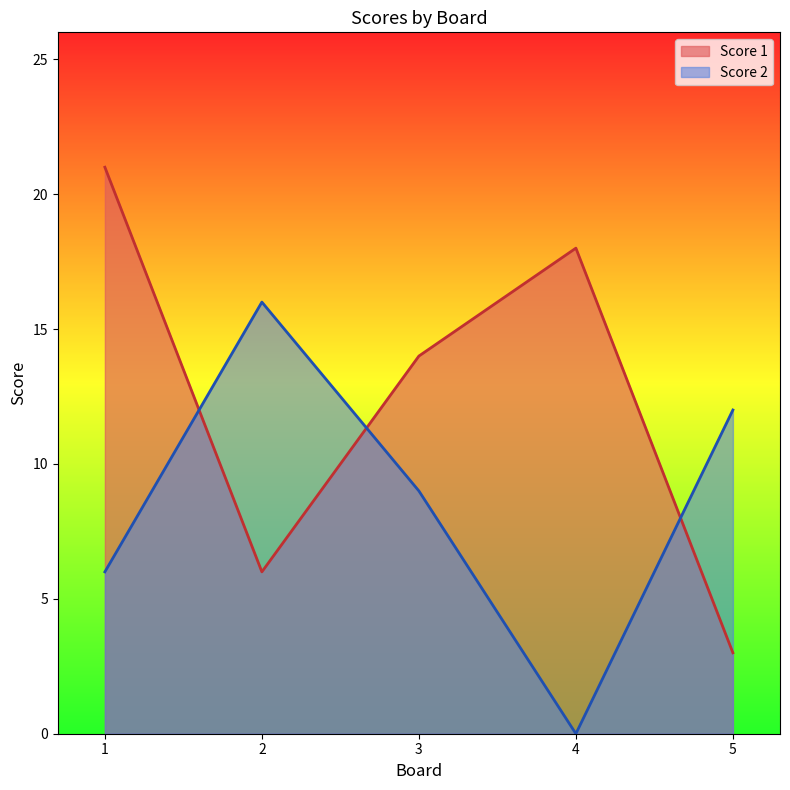

The value of Score 2 at 1 is 11. True or false?

False